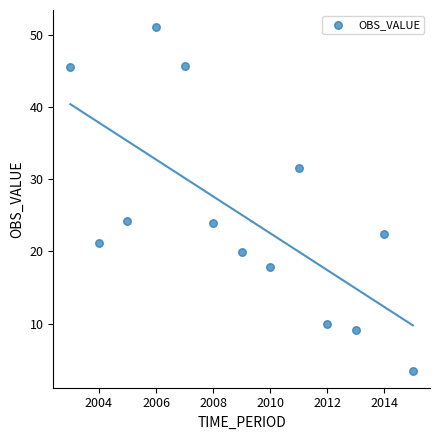

What is the range of X values (max minus min)?

12.0